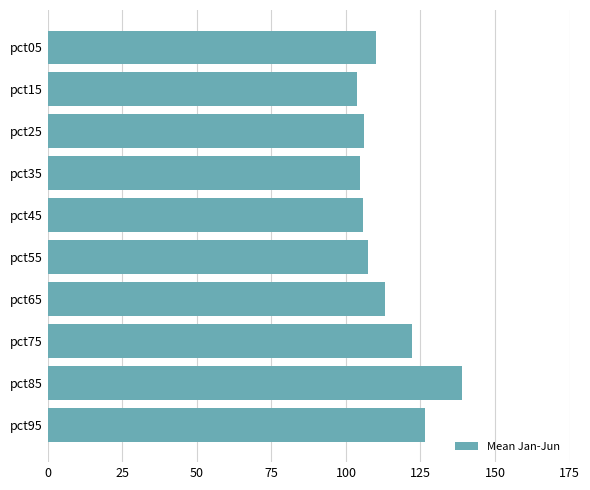

Count the number of categories in the chart.

10